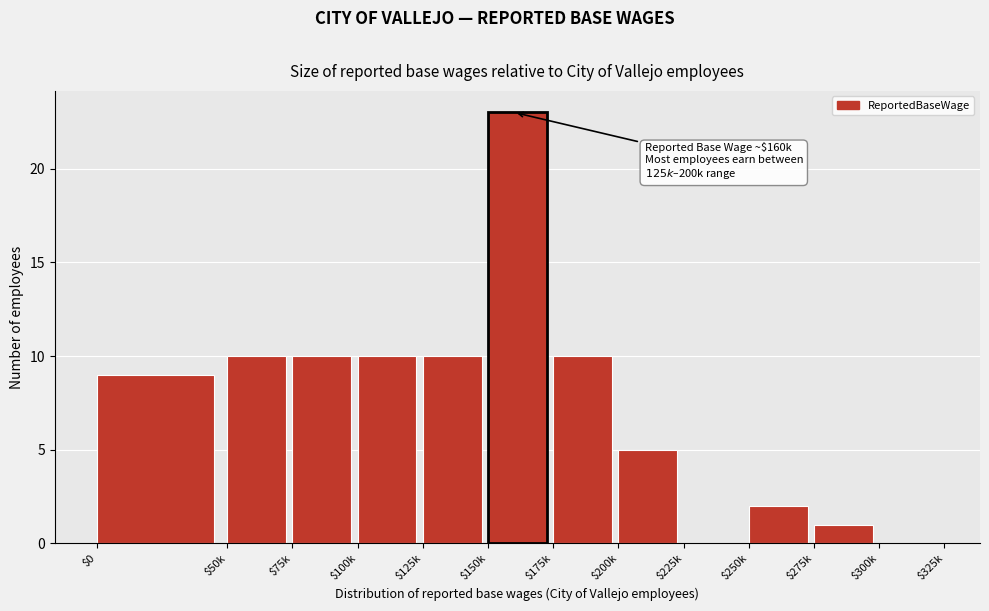

What value does the data have at $100k?

10